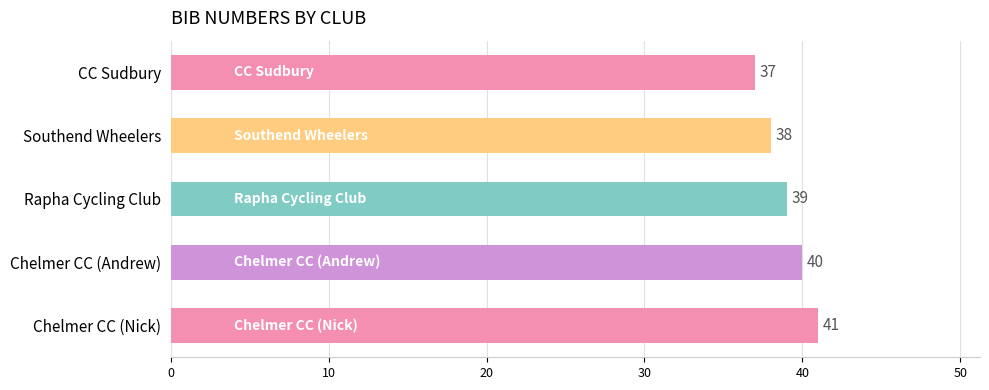

Between Rapha Cycling Club and Southend Wheelers, which is larger?

Rapha Cycling Club